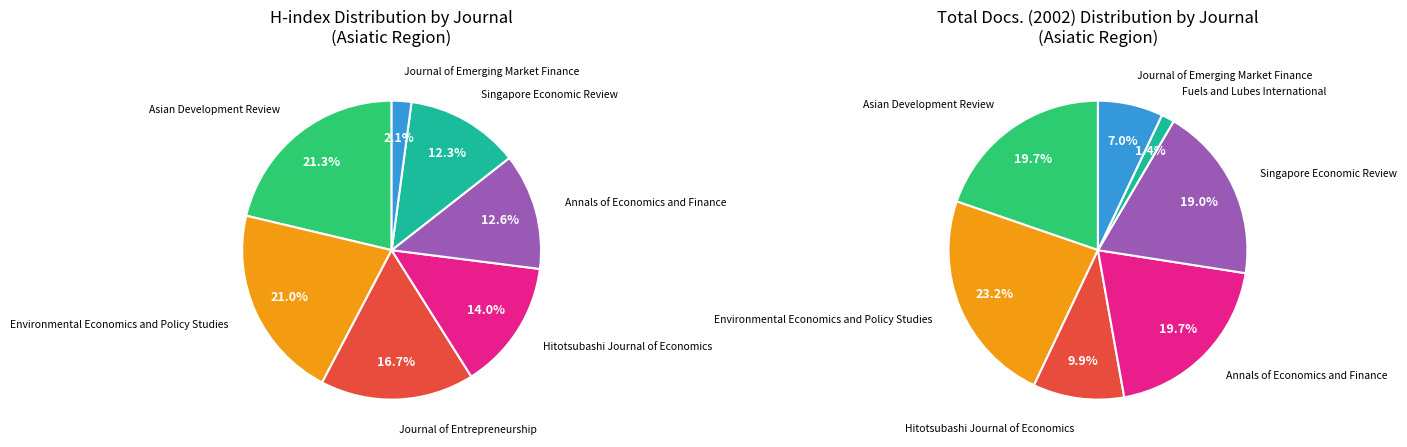

Rank the categories by value from highest to lowest.

Asian Development Review, Environmental Economics and Policy Studies, Journal of Entrepreneurship, Hitotsubashi Journal of Economics, Annals of Economics and Finance, Singapore Economic Review, Journal of Emerging Market Finance, Fuels and Lubes International